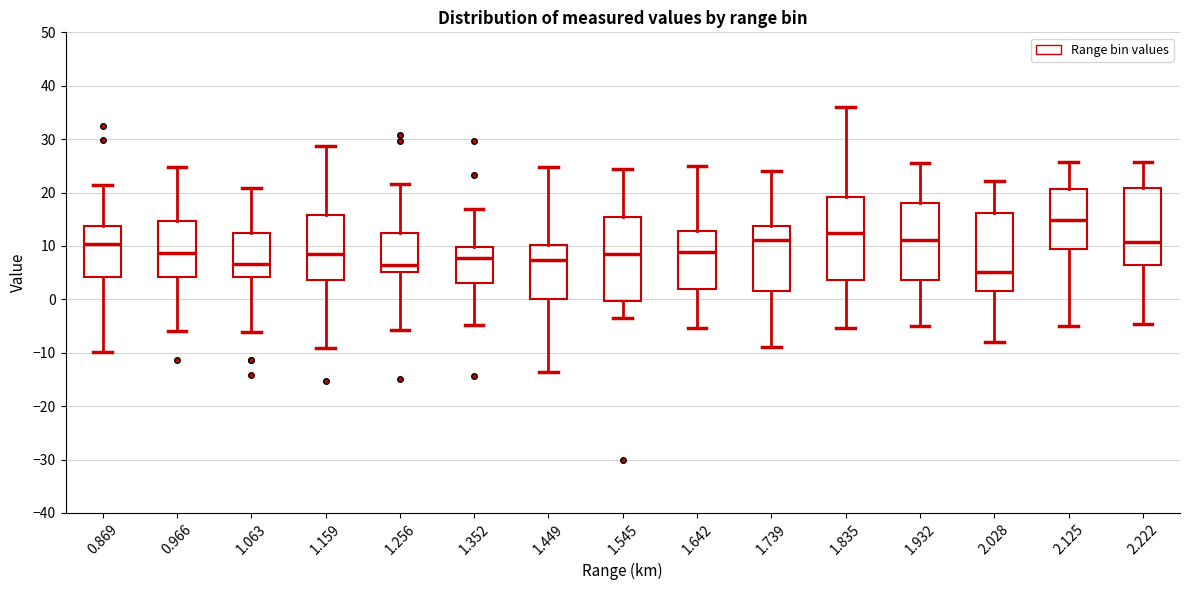

Where does the median line of the box at x = 1.739 sit on the y-axis? The values are not printed on the chart, so give them approximately, as read against the axis.

11